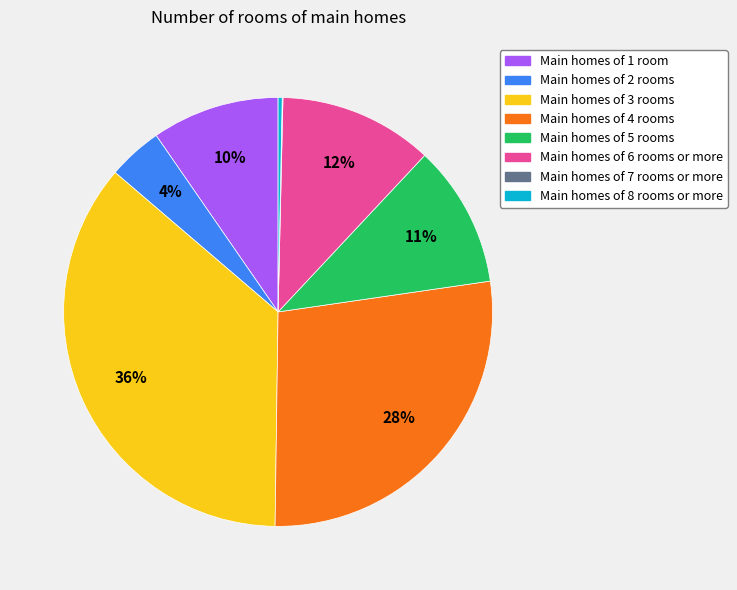

Does any single category account for the majority?

No